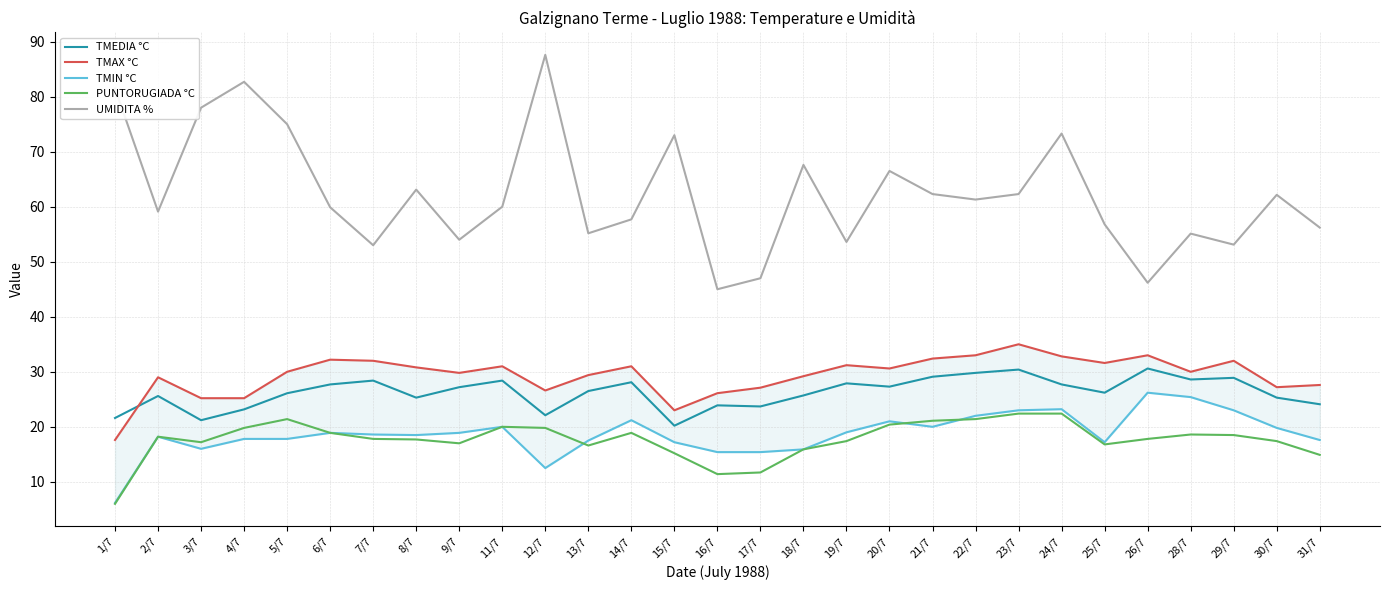

Where is TMAX °C nearest to the value 26?

16/7